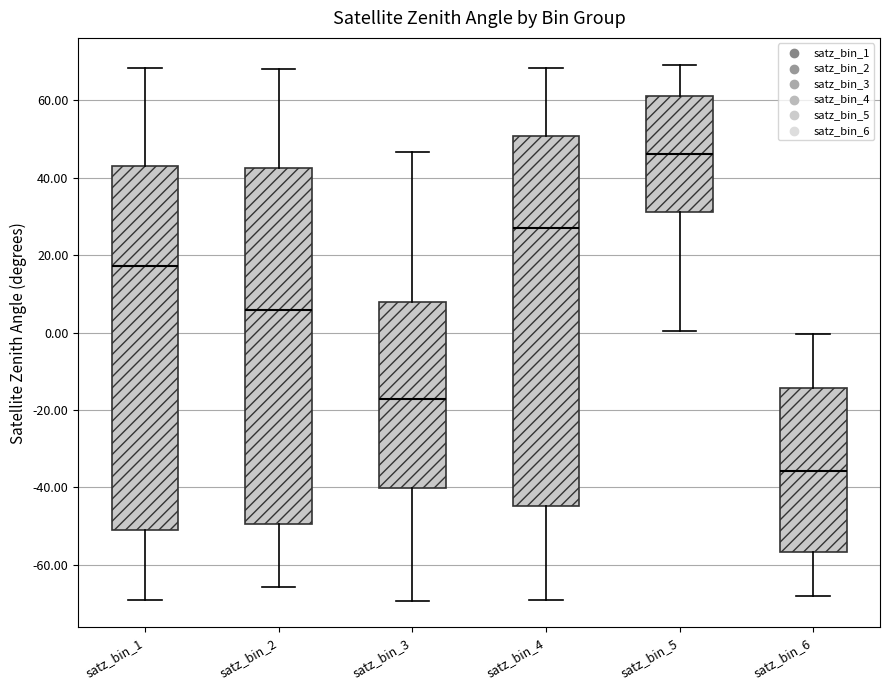

Where is the upper edge of the box for satz_bin_5 on the y-axis? The values are not printed on the chart, so give them approximately, as read against the axis.

62